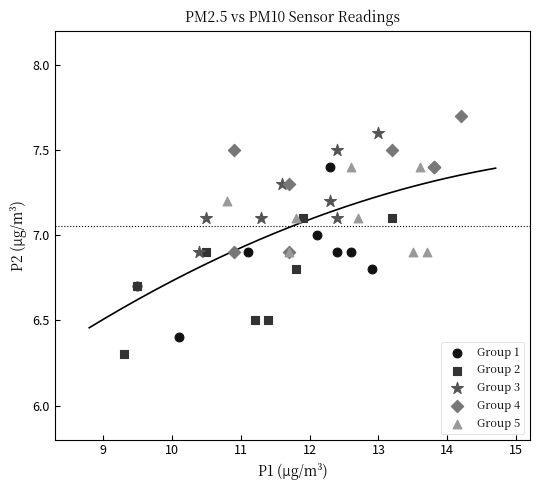

What are all the series names shown in the legend?

Group 1, Group 2, Group 3, Group 4, Group 5